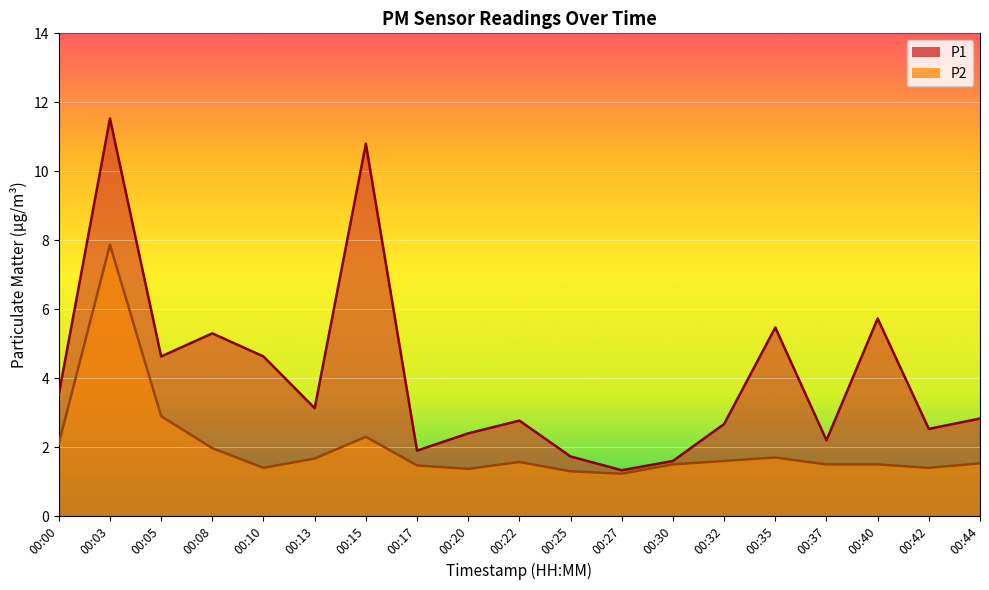

Does the chart display data point markers on the line(s)?

No